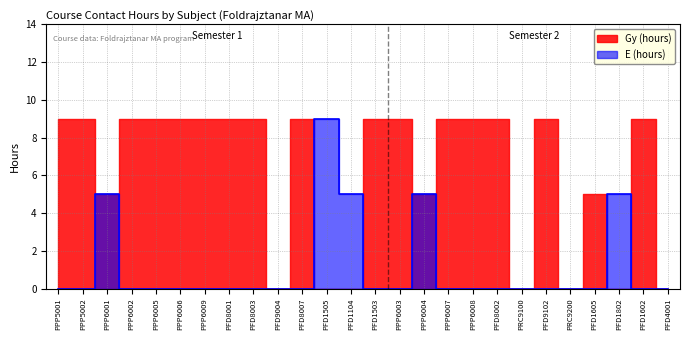

Which category has the lowest value across all series?

PPP5001